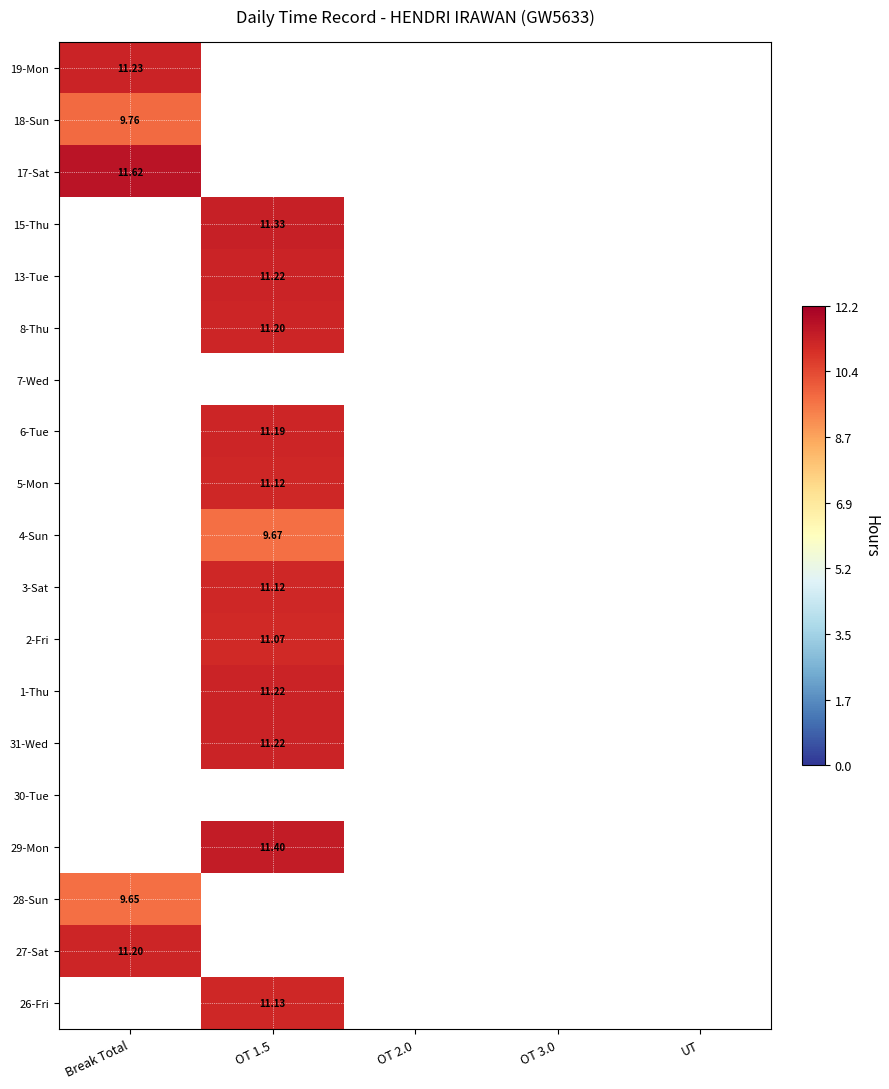

What is the difference between the highest and lowest values at OT 1.5?

1.7